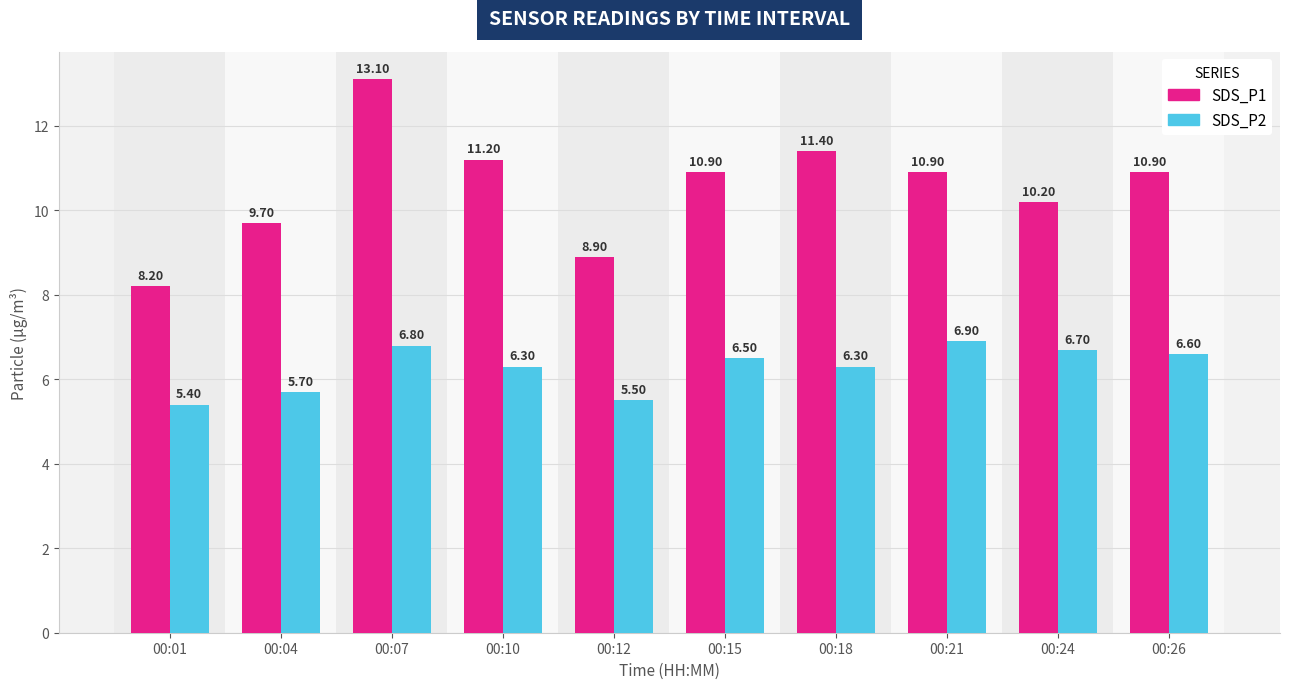

How many series are shown in this chart?

2